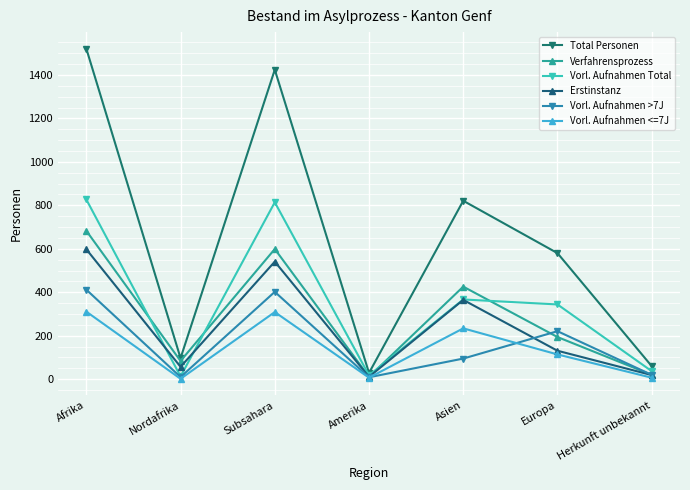

True or false: Vorl. Aufnahmen >7J has a value of 660 at Afrika.

False